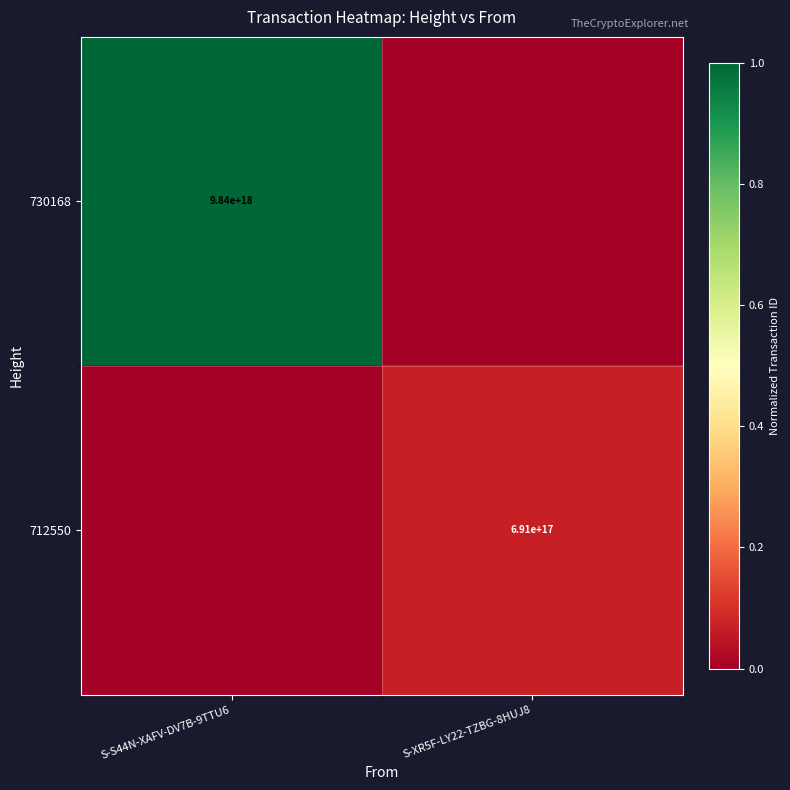

The 730168 series shows 2494680806874872832 at S-S44N-XAFV-DV7B-9TTU6. True or false?

False